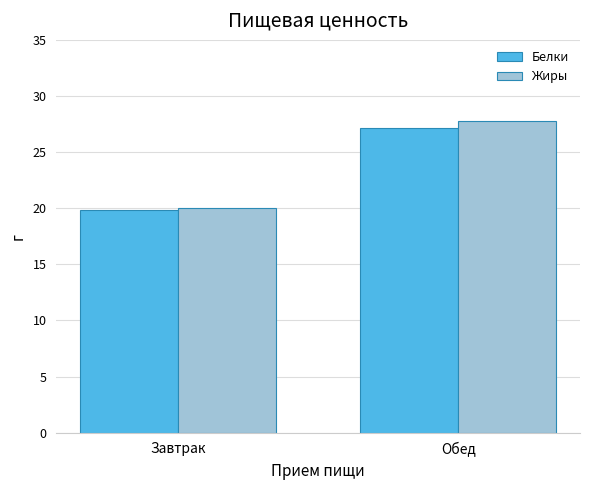

Reading left to right, transcribe all the data shown in this chart.

Белки: Завтрак=19.8	Обед=27.1
Жиры: Завтрак=20.0	Обед=27.7